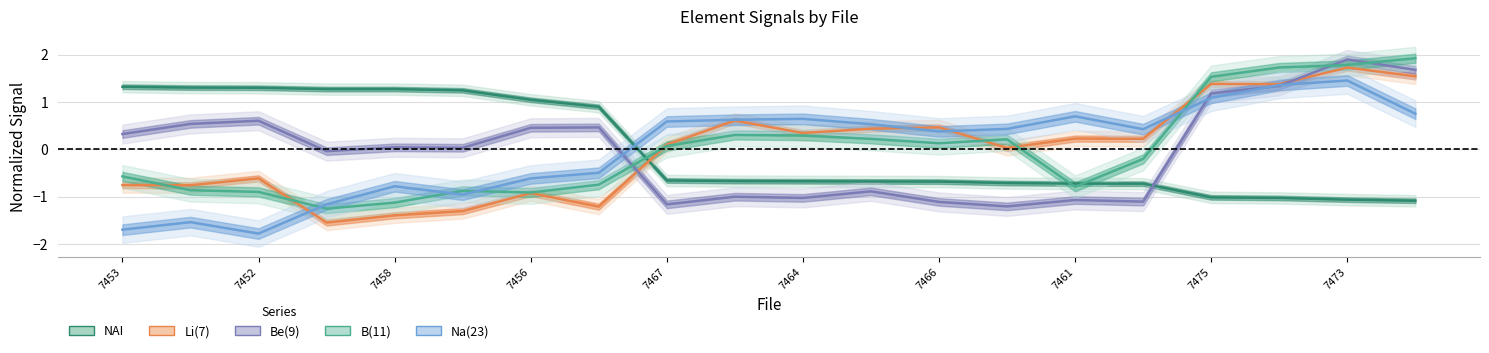

At which label does Be(9) first exceed 0?

7453